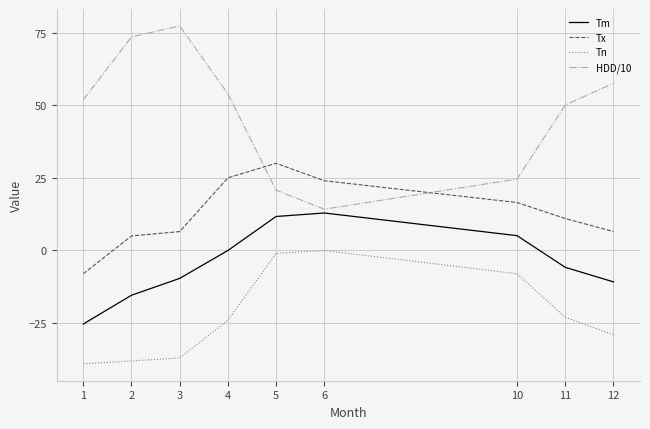

What is the spread (max minus min) of values at 12?

86.5